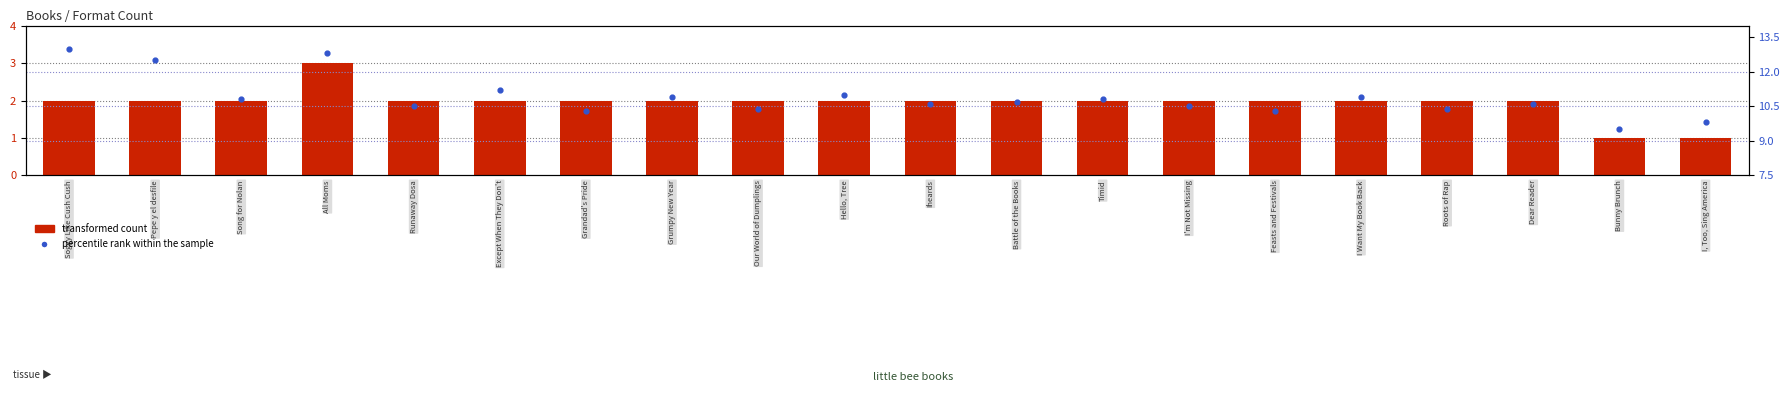

What is the total value across all series at Timid?

12.8